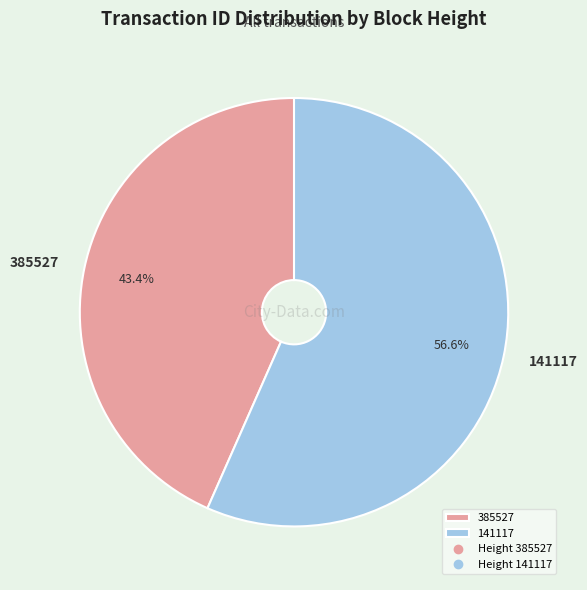

Which category accounts for the majority?

141117